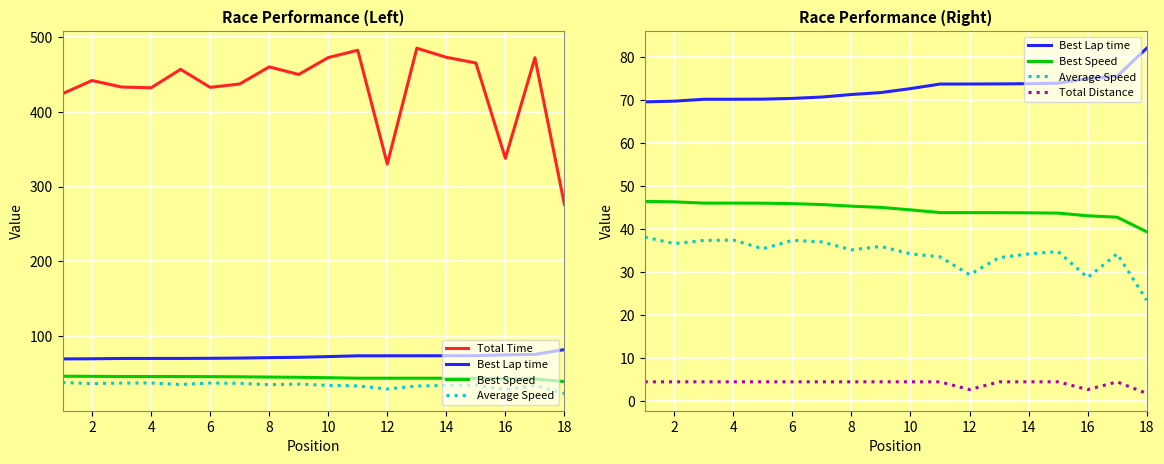

In Total Time, how many points are higher than both neighbors (excluding endpoints)?

6